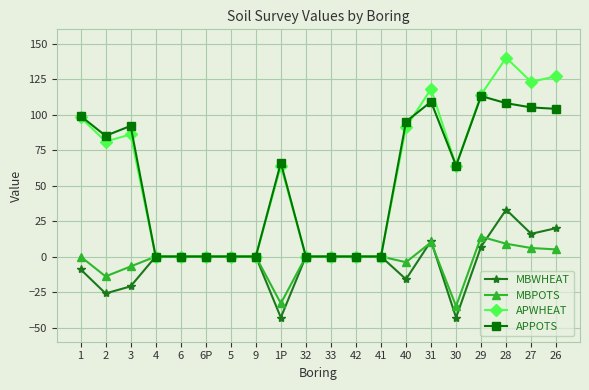

The value of MBPOTS at 1 is -24. True or false?

False